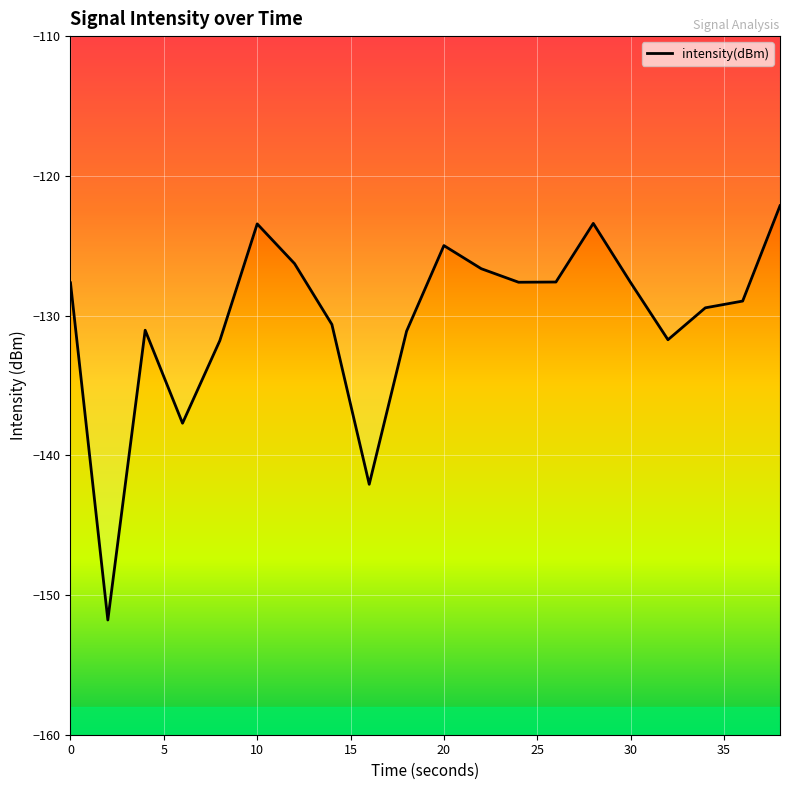

What is the difference between the maximum and minimum values?

29.6